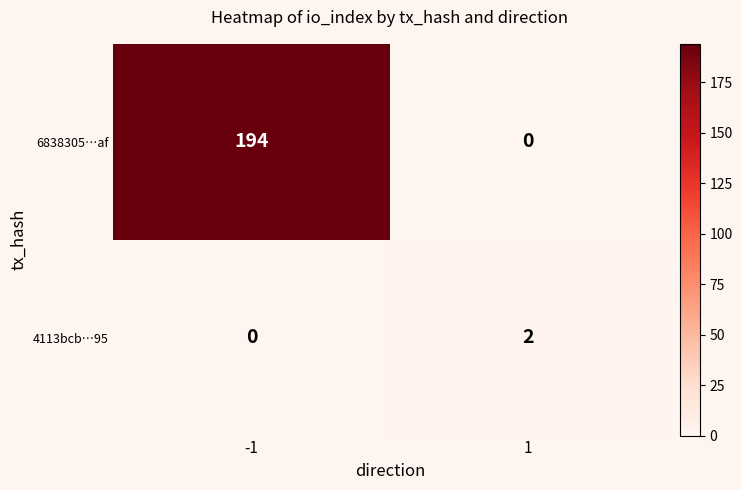

Which series has the largest range (max minus min)?

6838305…af